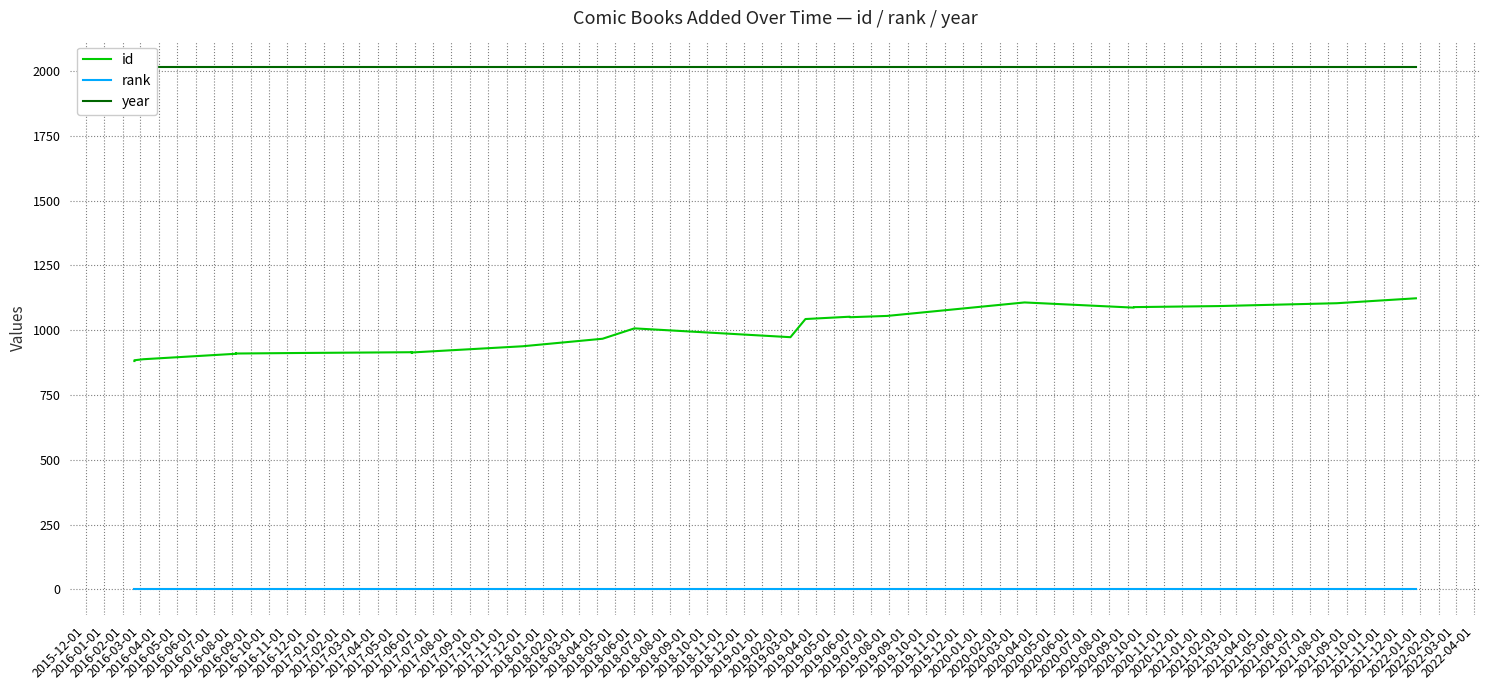

What is the label of the 8th point from the left?

2016-07-01